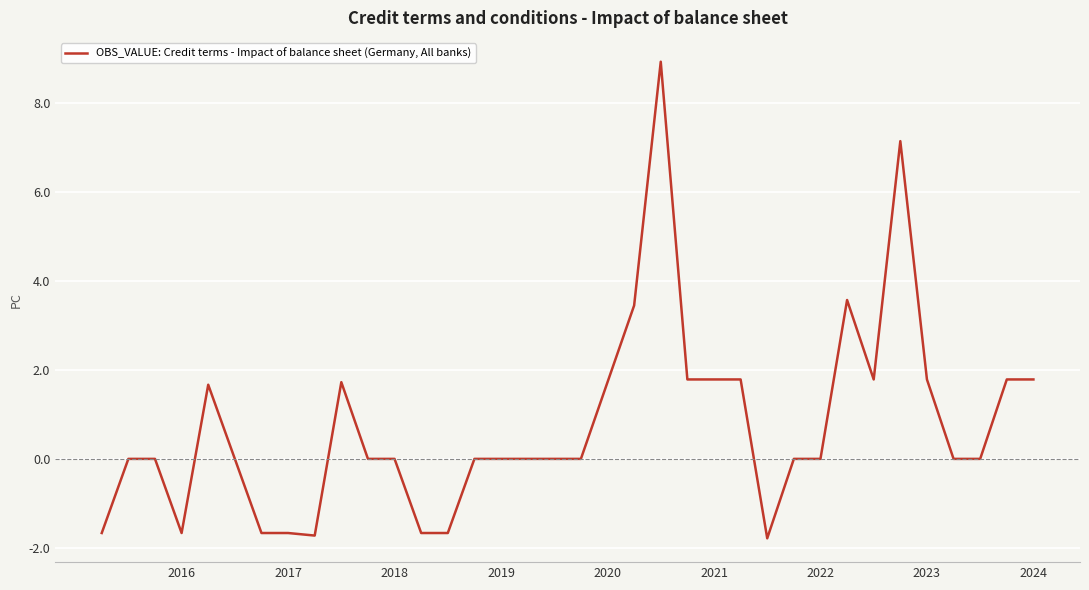

What is the difference between the maximum and minimum values?

10.7